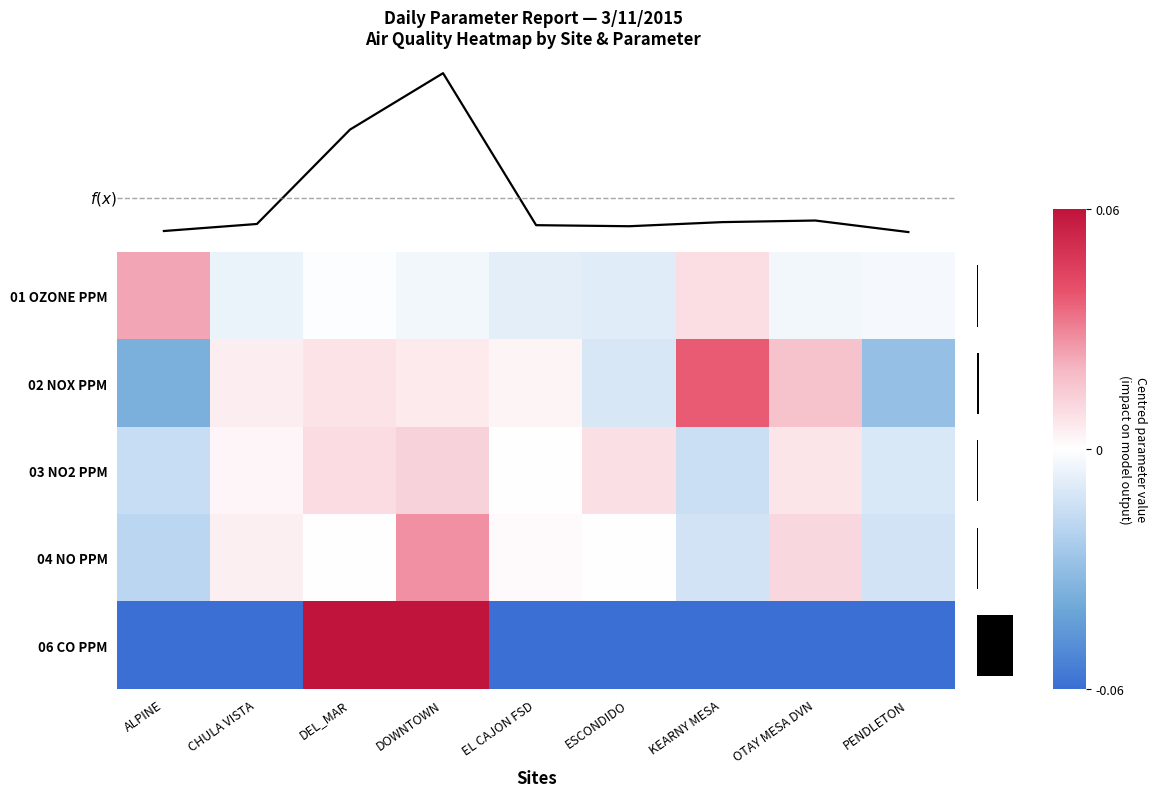

Rank the categories by 06 CO PPM value from highest to lowest.

DOWNTOWN, DEL_MAR, ALPINE, CHULA VISTA, EL CAJON FSD, ESCONDIDO, KEARNY MESA, OTAY MESA DVN, PENDLETON